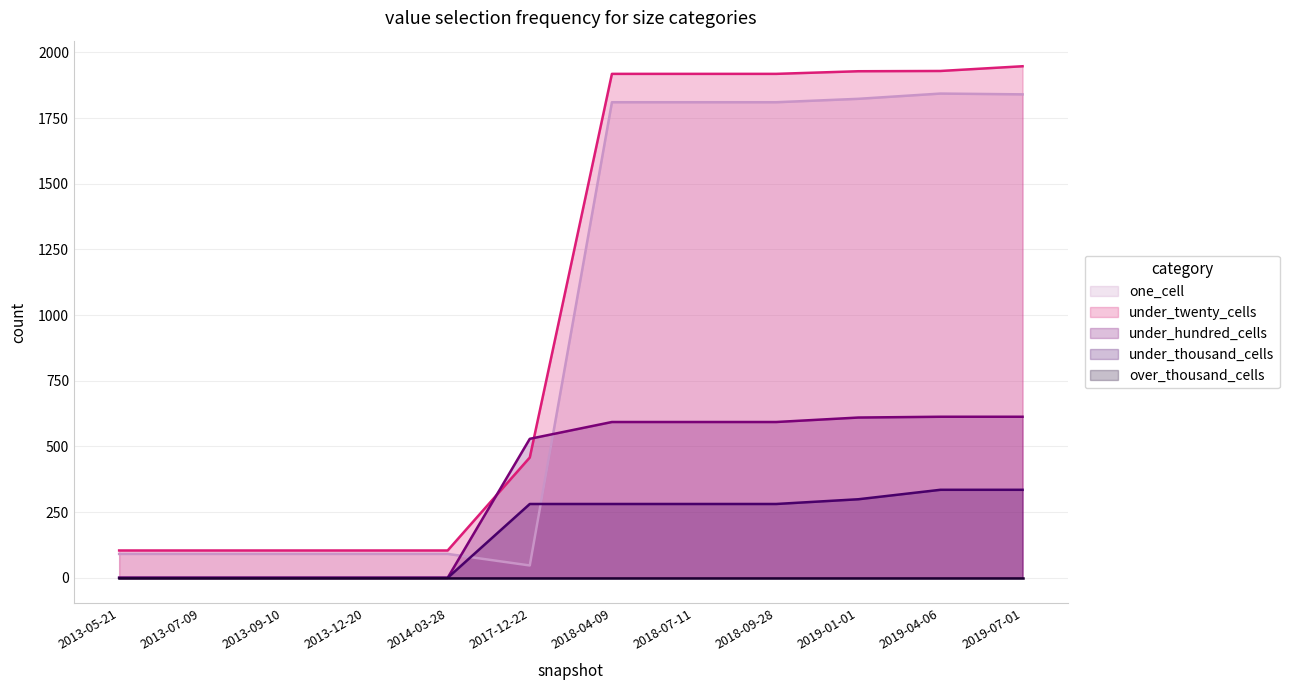

What is the total value across all series at 2018-09-28?

4602